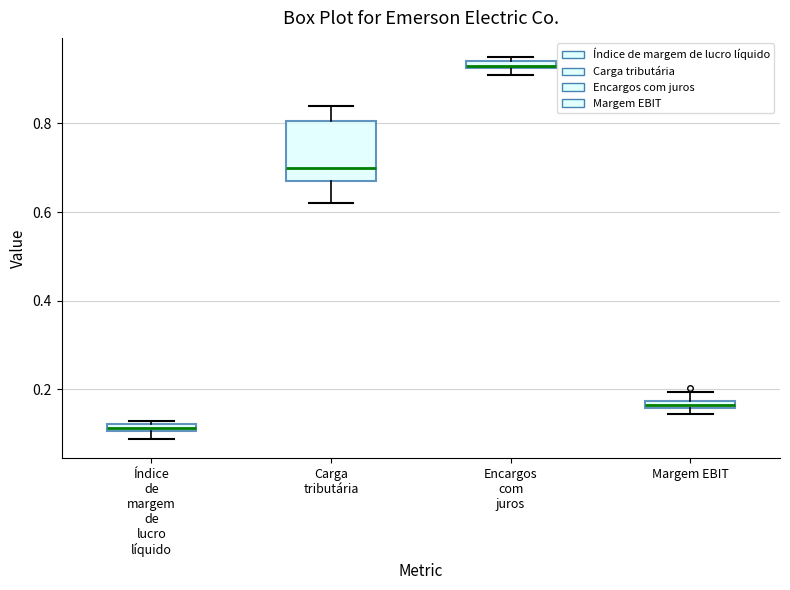

Where does the median line of the box for Carga tributária sit on the y-axis? The values are not printed on the chart, so give them approximately, as read against the axis.

0.70